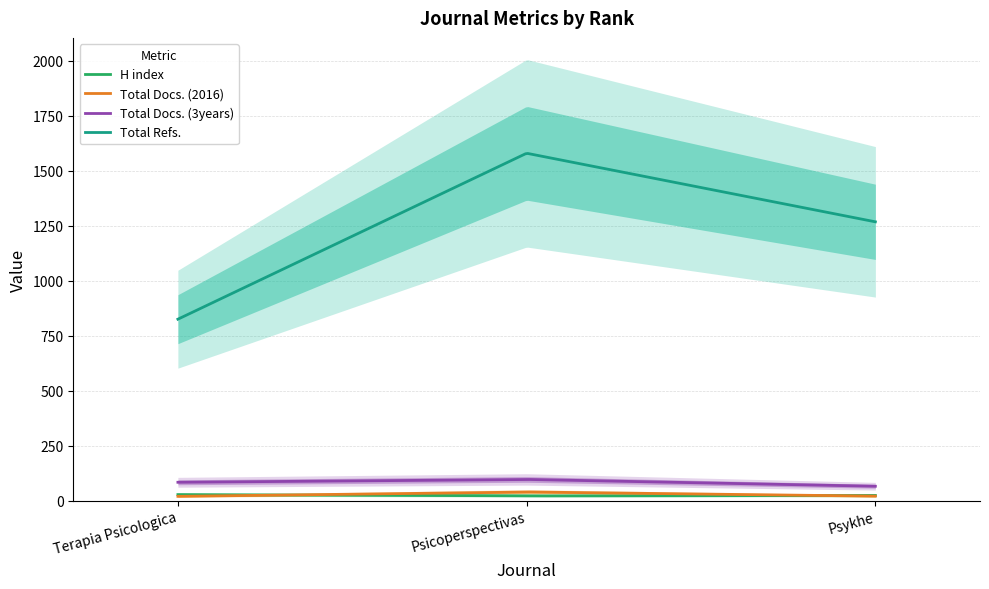

Does the chart have visible grid lines?

Yes